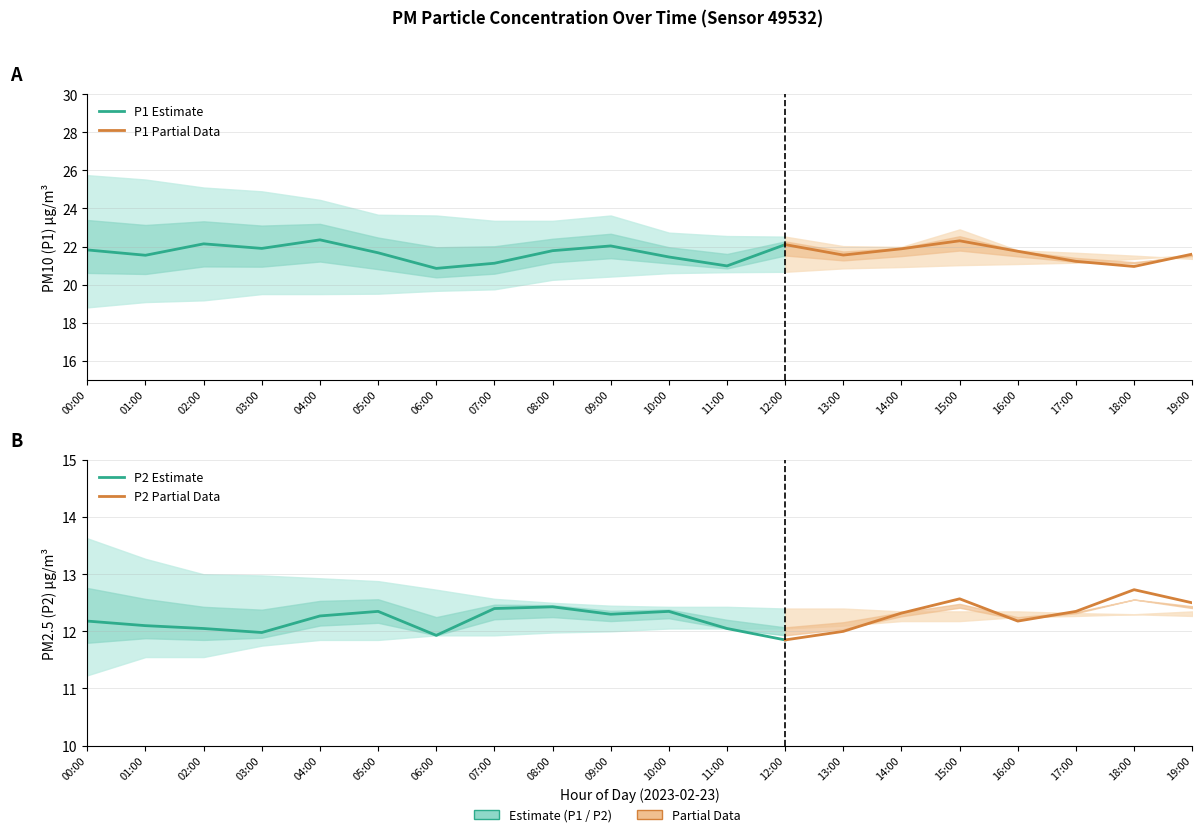

How many times do P1_lower and P1_mean cross each other?

2